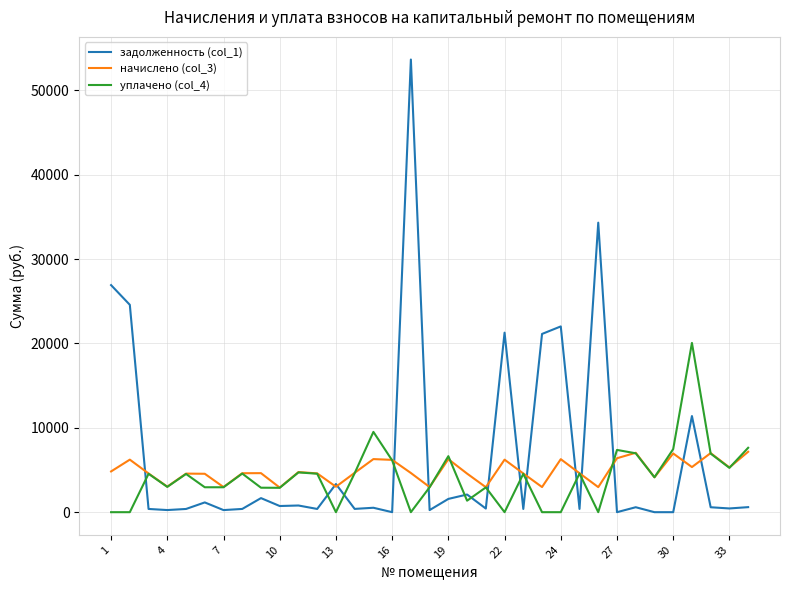

Rank the series by their maximum value, from lowest to highest.

начислено (col_3), уплачено (col_4), задолженность (col_1)